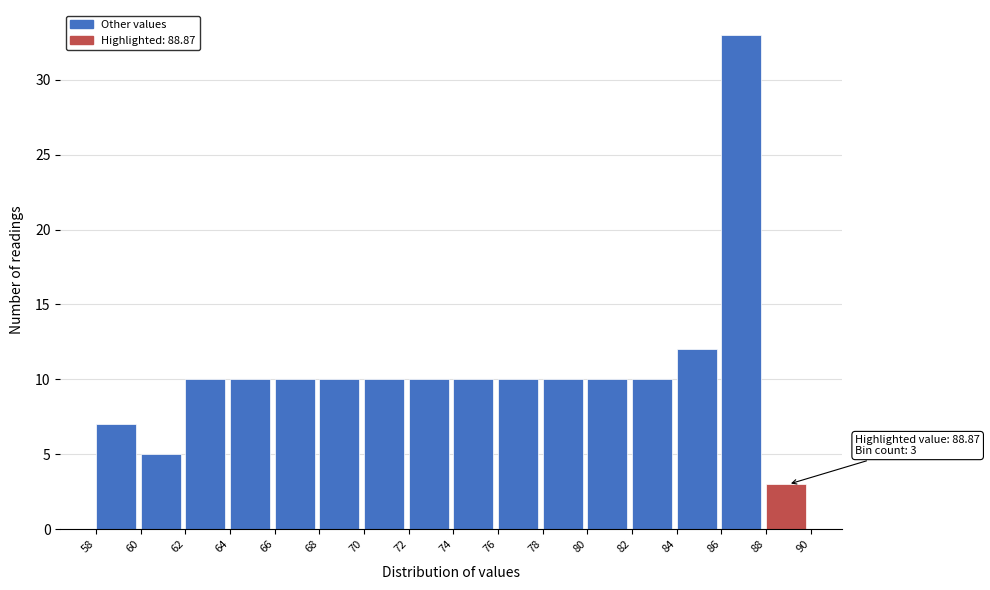

Over which range of the x-axis is the bar tallest?

86 to 88